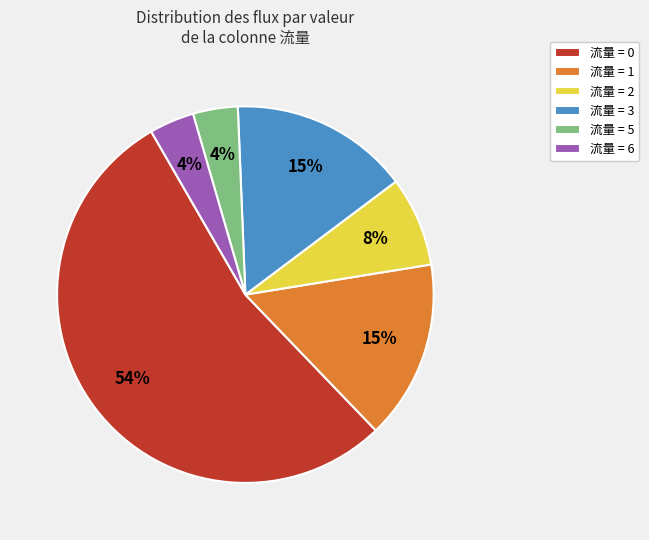

Which slice is the largest?

流量 = 0